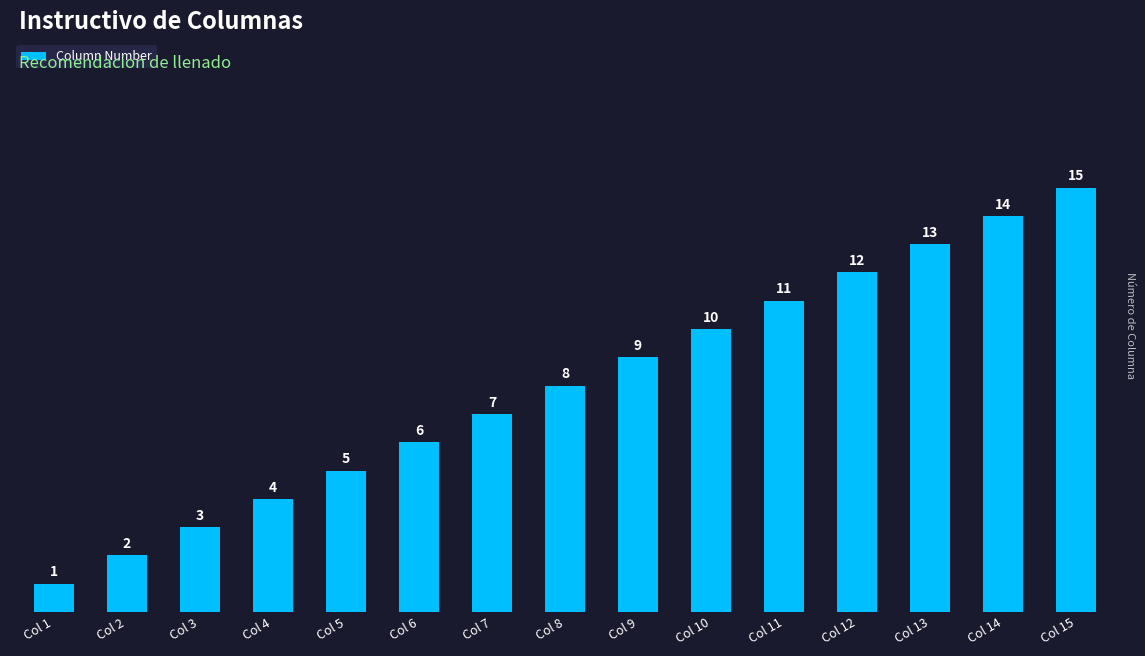

Reading left to right, what are all the values shown in this chart?

1	2	3	4	5	6	7	8	9	10	11	12	13	14	15